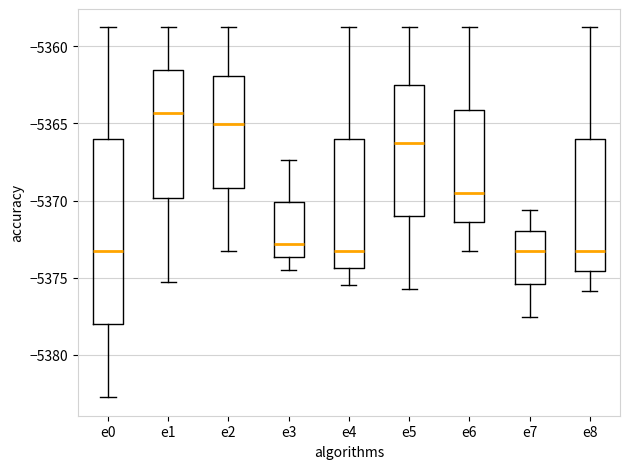

Reading left to right, transcribe this box plot: for each box, give where its median line is, the range the box spans, and where its two whiskers end, as read against the y-axis. The values are not printed on the chart, so give them approximately, as read against the axis.

e0: median -5373.5, box -5378.0 to -5366.0, whiskers -5382.5 to -5359.0
e1: median -5364.5, box -5370.0 to -5361.5, whiskers -5375.5 to -5359.0
e2: median -5365.0, box -5369.0 to -5362.0, whiskers -5373.5 to -5359.0
e3: median -5373.0, box -5373.5 to -5370.0, whiskers -5374.5 to -5367.5
e4: median -5373.5, box -5374.5 to -5366.0, whiskers -5375.5 to -5359.0
e5: median -5366.5, box -5371.0 to -5362.5, whiskers -5375.5 to -5359.0
e6: median -5369.5, box -5371.5 to -5364.0, whiskers -5373.5 to -5359.0
e7: median -5373.5, box -5375.5 to -5372.0, whiskers -5377.5 to -5370.5
e8: median -5373.5, box -5374.5 to -5366.0, whiskers -5376.0 to -5359.0